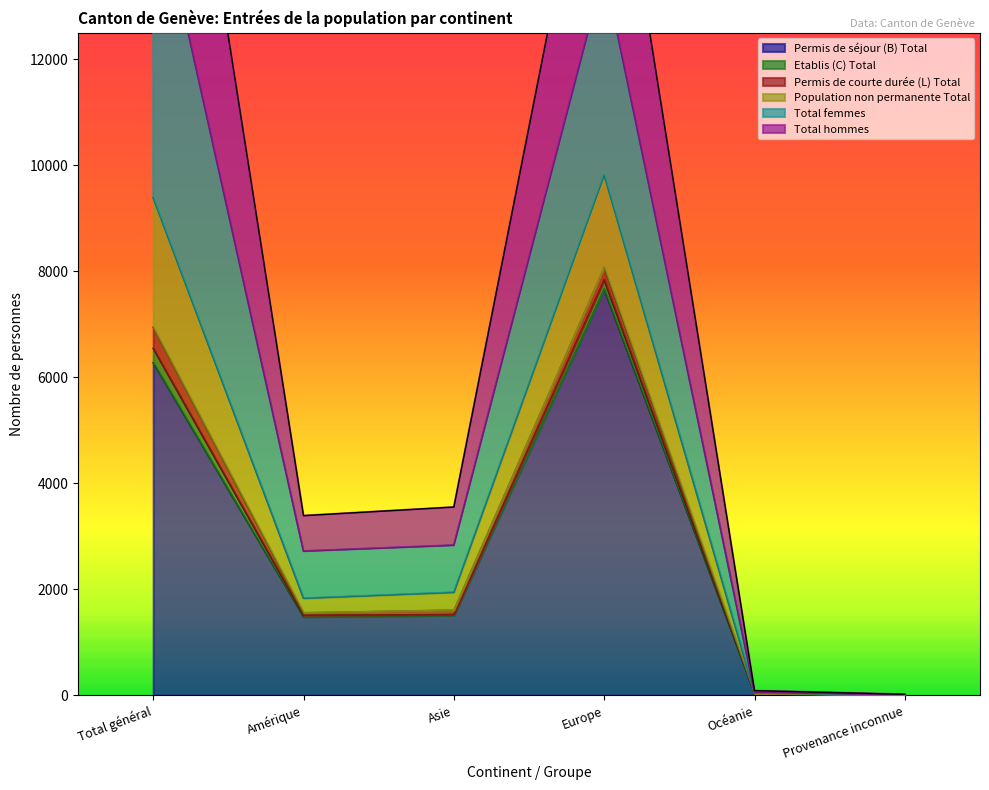

Where is the first local maximum for Population non permanente Total?

Europe